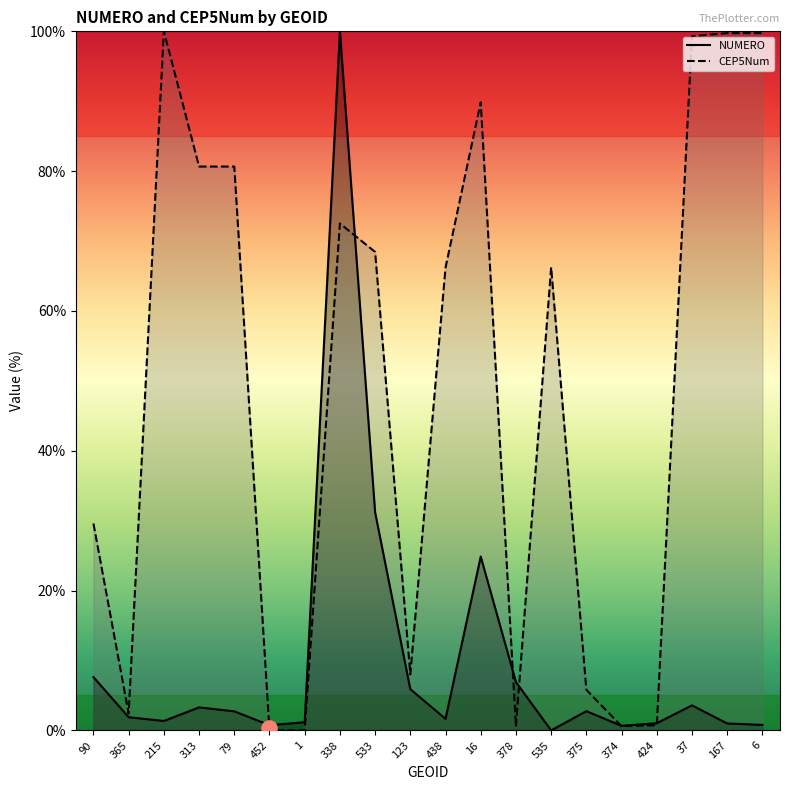

What are all the series names shown in the legend?

NUMERO, CEP5Num